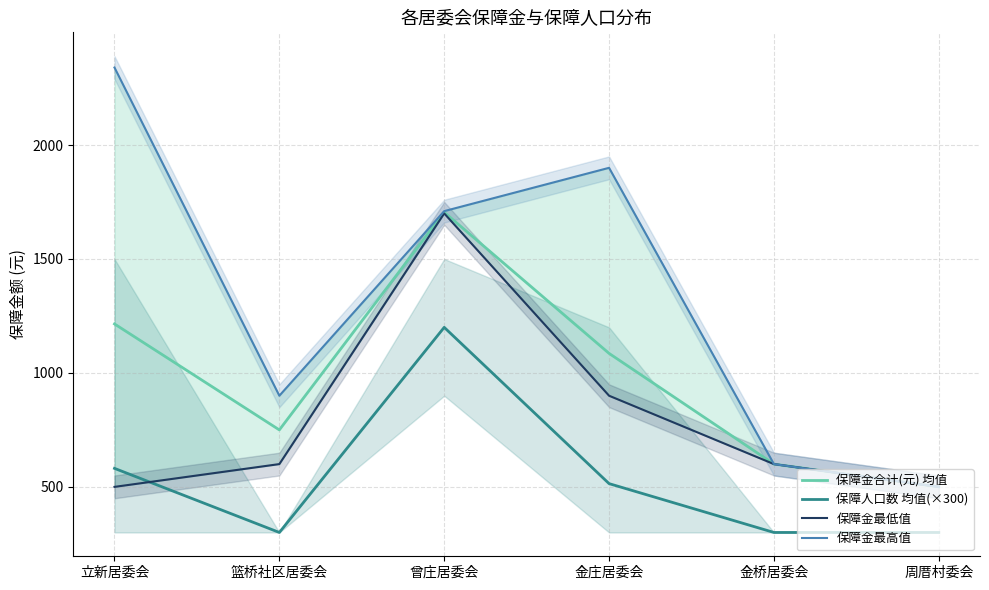

What is the greatest value displayed?

2340.0